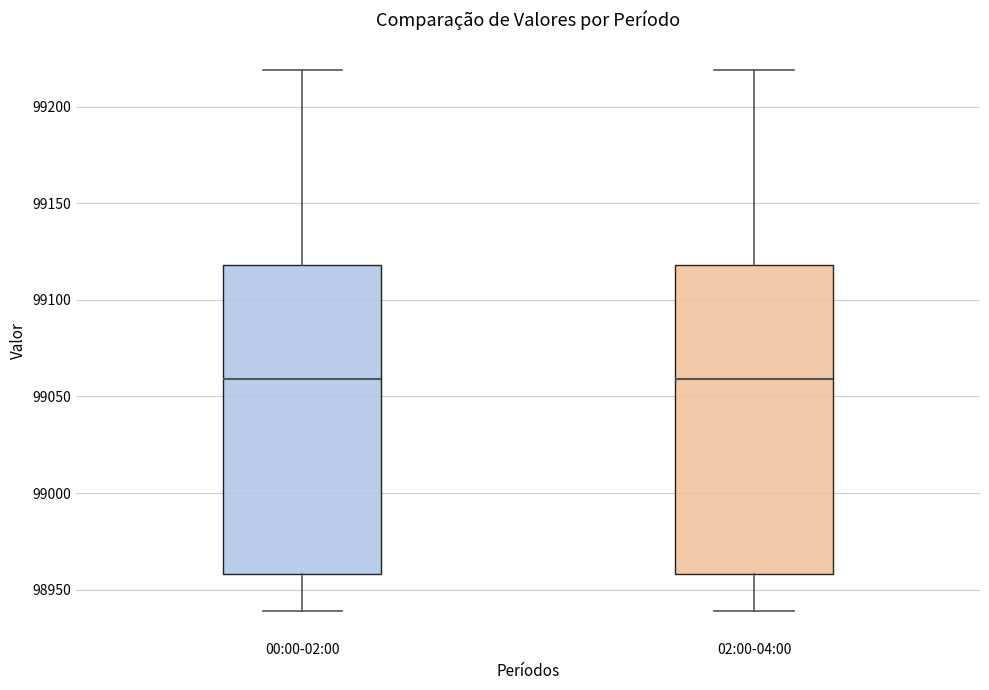

Where is the upper edge of the box for 02:00-04:00 on the y-axis? The values are not printed on the chart, so give them approximately, as read against the axis.

99120